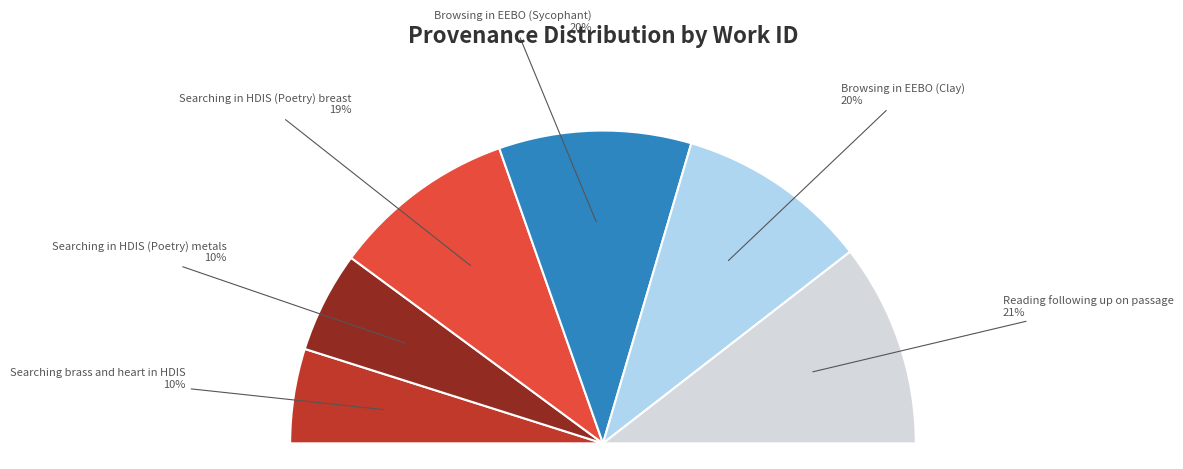

Which slice is the largest?

Reading following up on passage